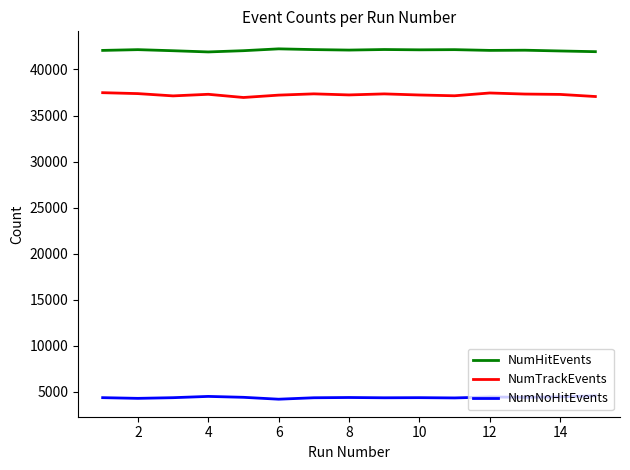

Which series has the largest total across all categories?

NumHitEvents